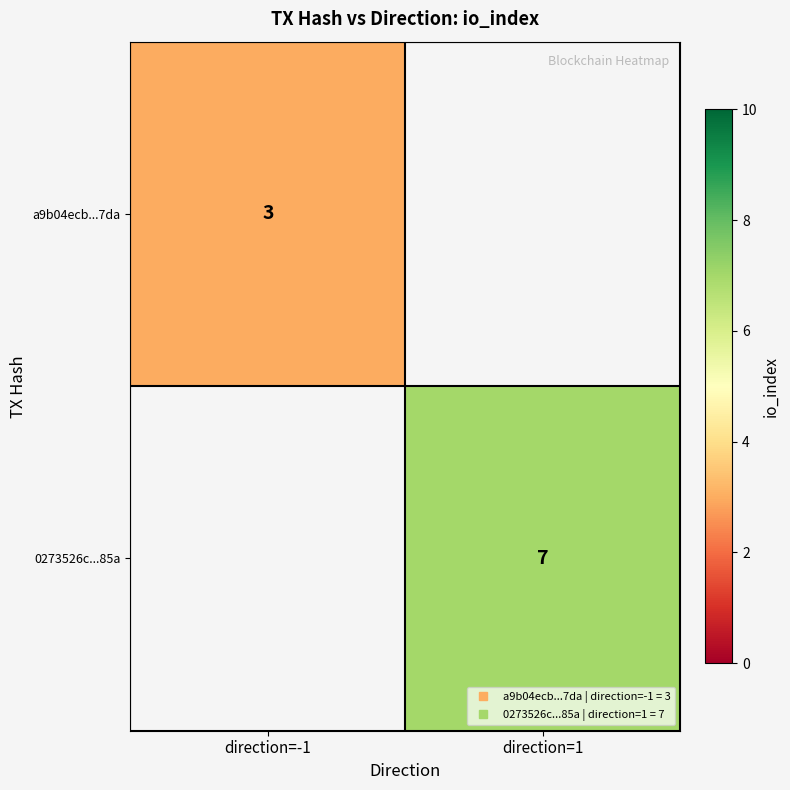

Read the a9b04ecb...7da value at direction=-1.

3.0